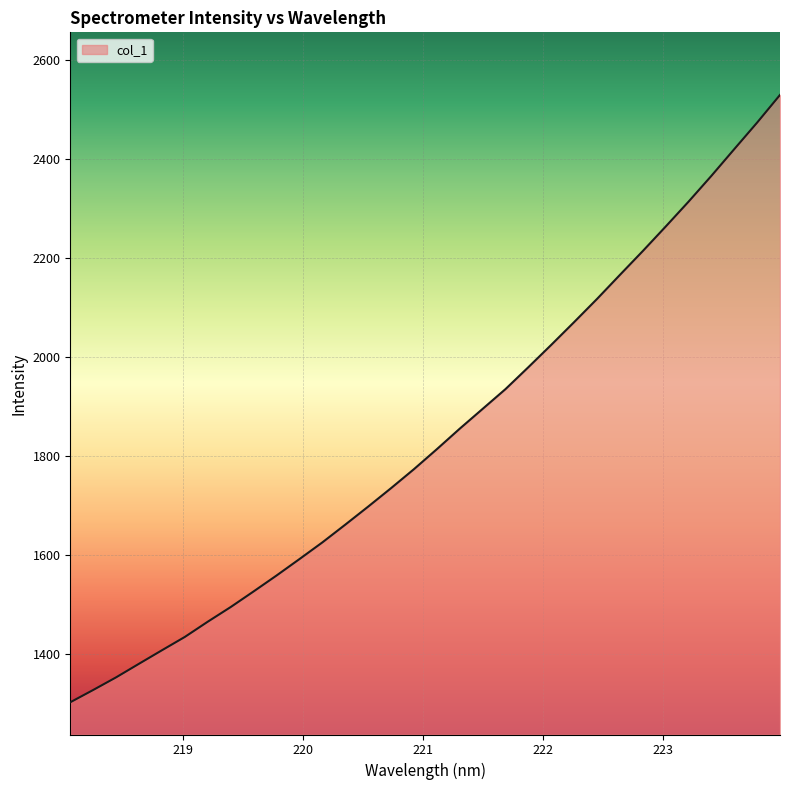

What is the maximum value shown in the chart?

2529.7